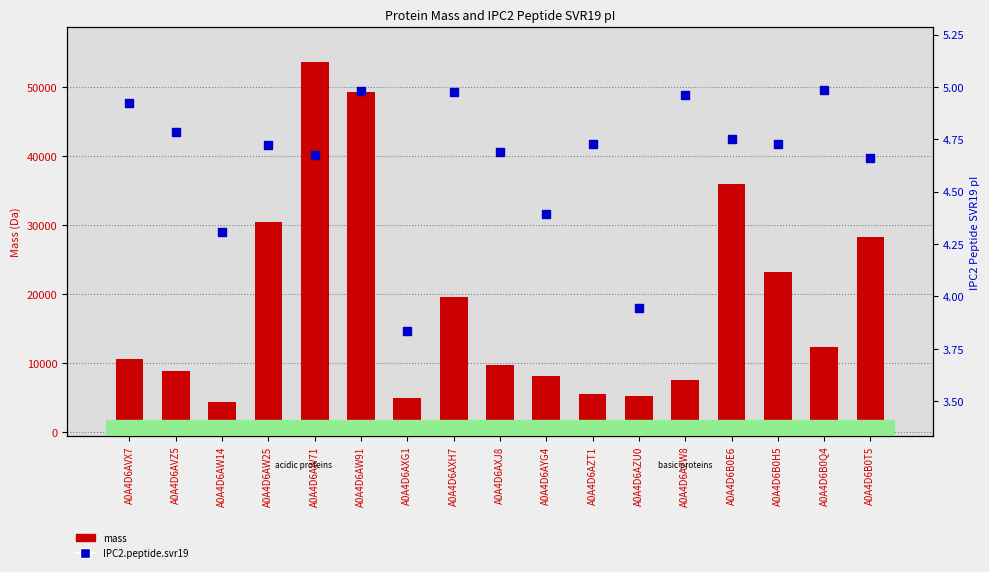

Is the value of IPC2.peptide.svr19 at A0A4D6B0E6 greater than the value of mass at A0A4D6AW71?

No